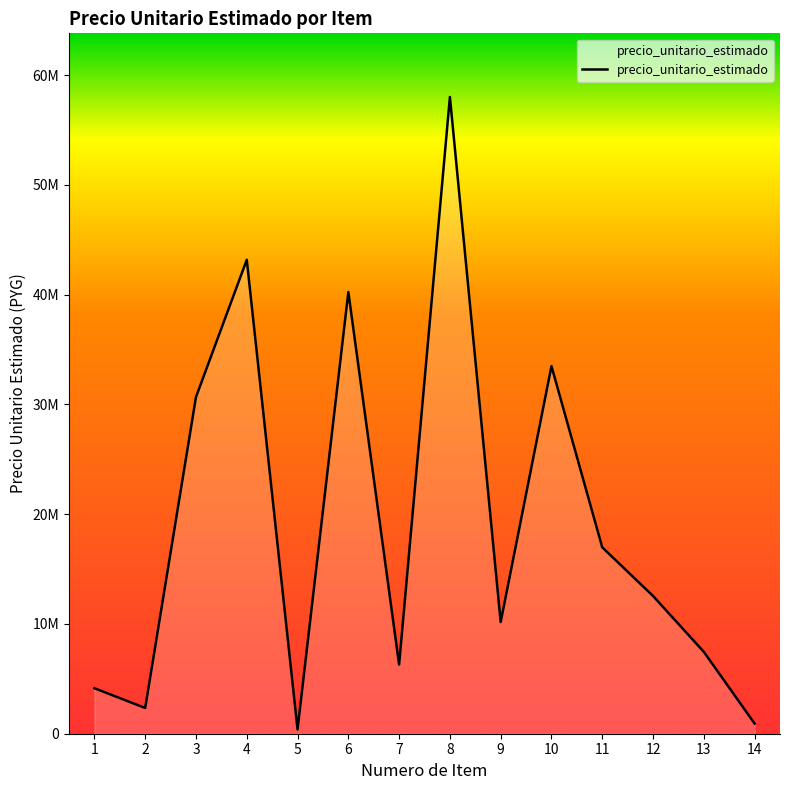

Does the chart have visible grid lines?

No